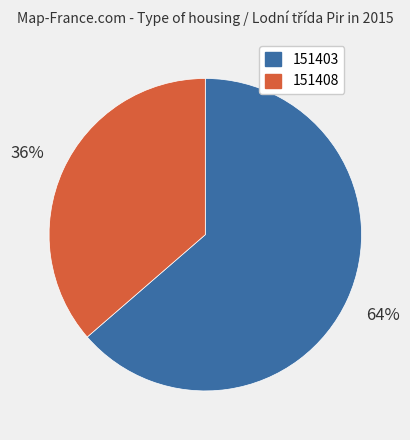

Is it true that 151408 is 36% of the pie?

True